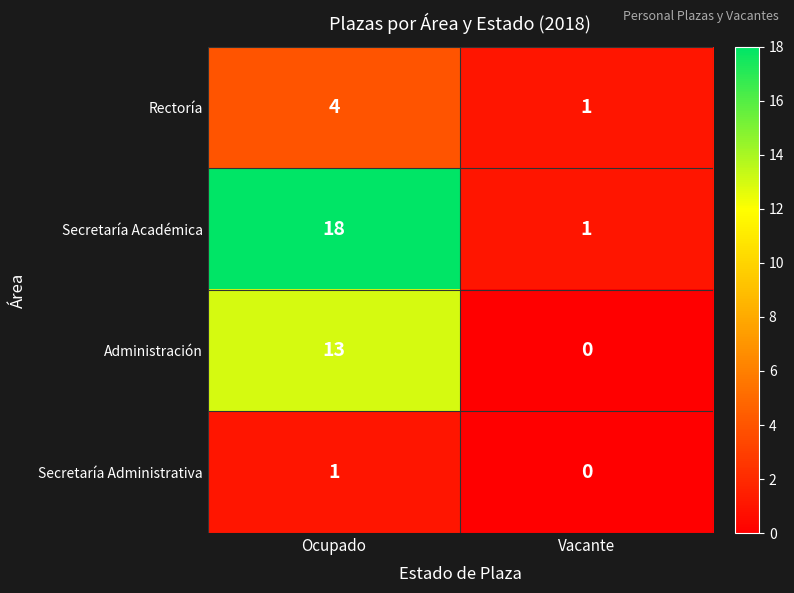

Is it true that Administración equals 3 at Ocupado?

False